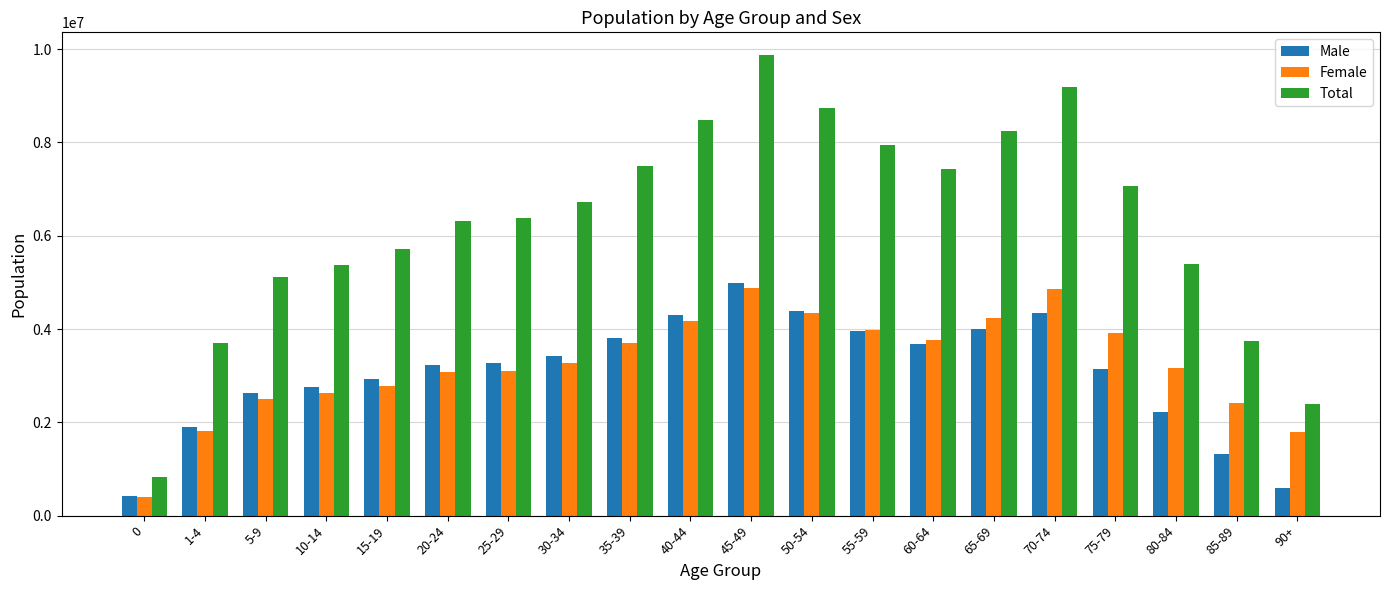

Which series has the widest spread of values?

Total